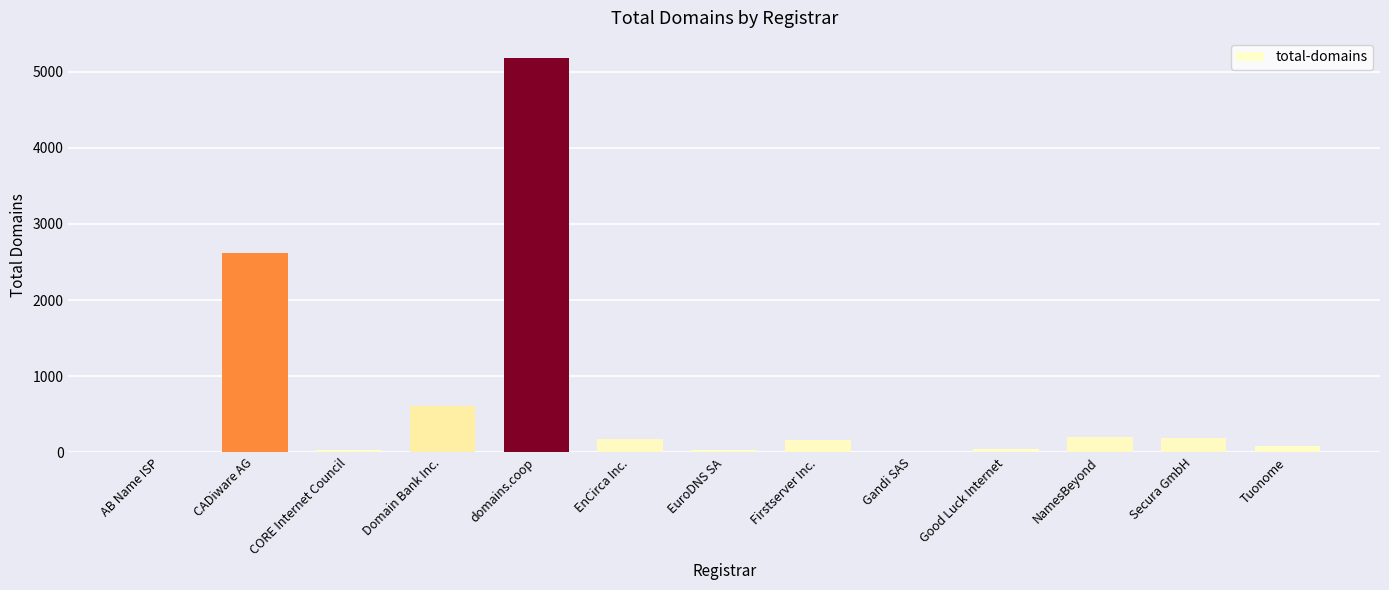

What is the ratio of the value at CADiware AG to the value at EnCirca Inc.?

14.6